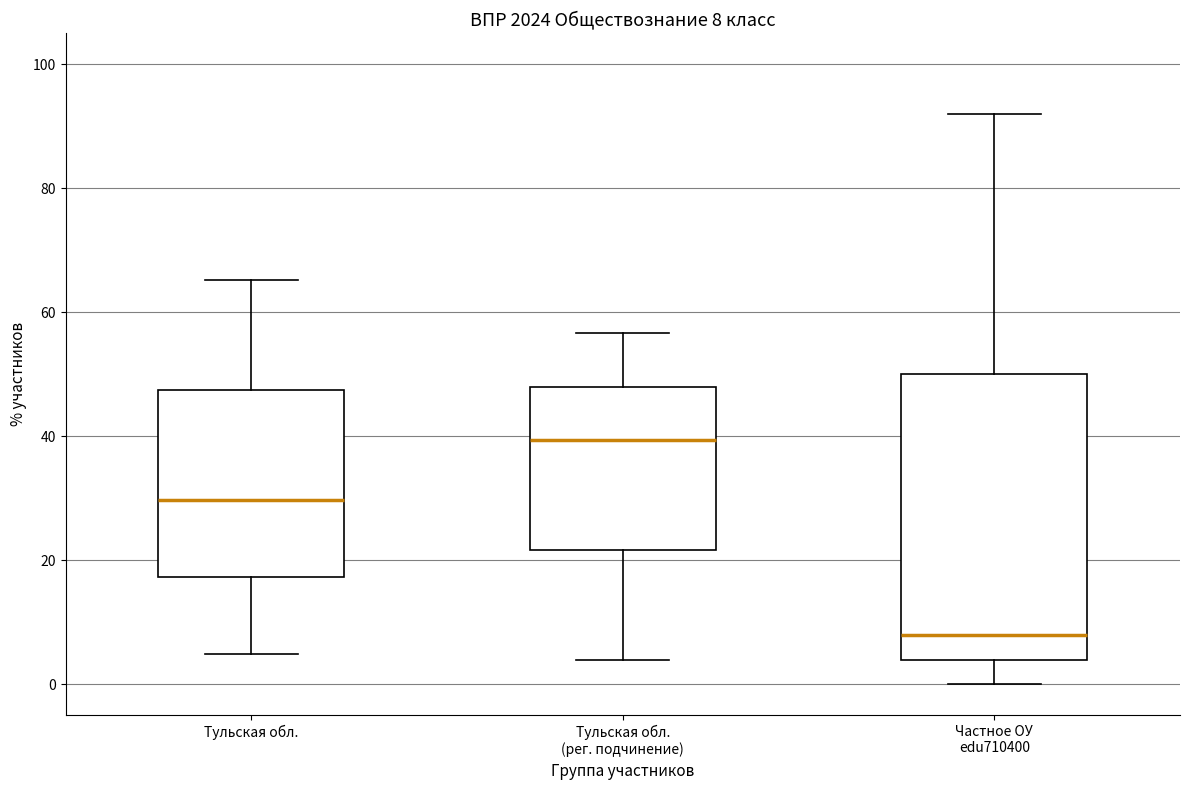

Which box is the tallest, from its lower edge to its upper edge?

Частное ОУ edu710400